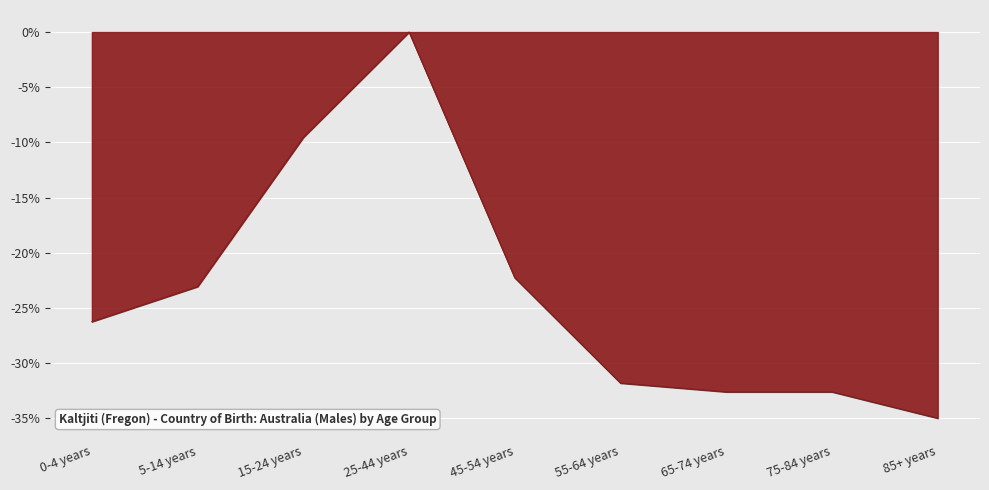

True or false: the data has more than 2 interior local peaks.

False